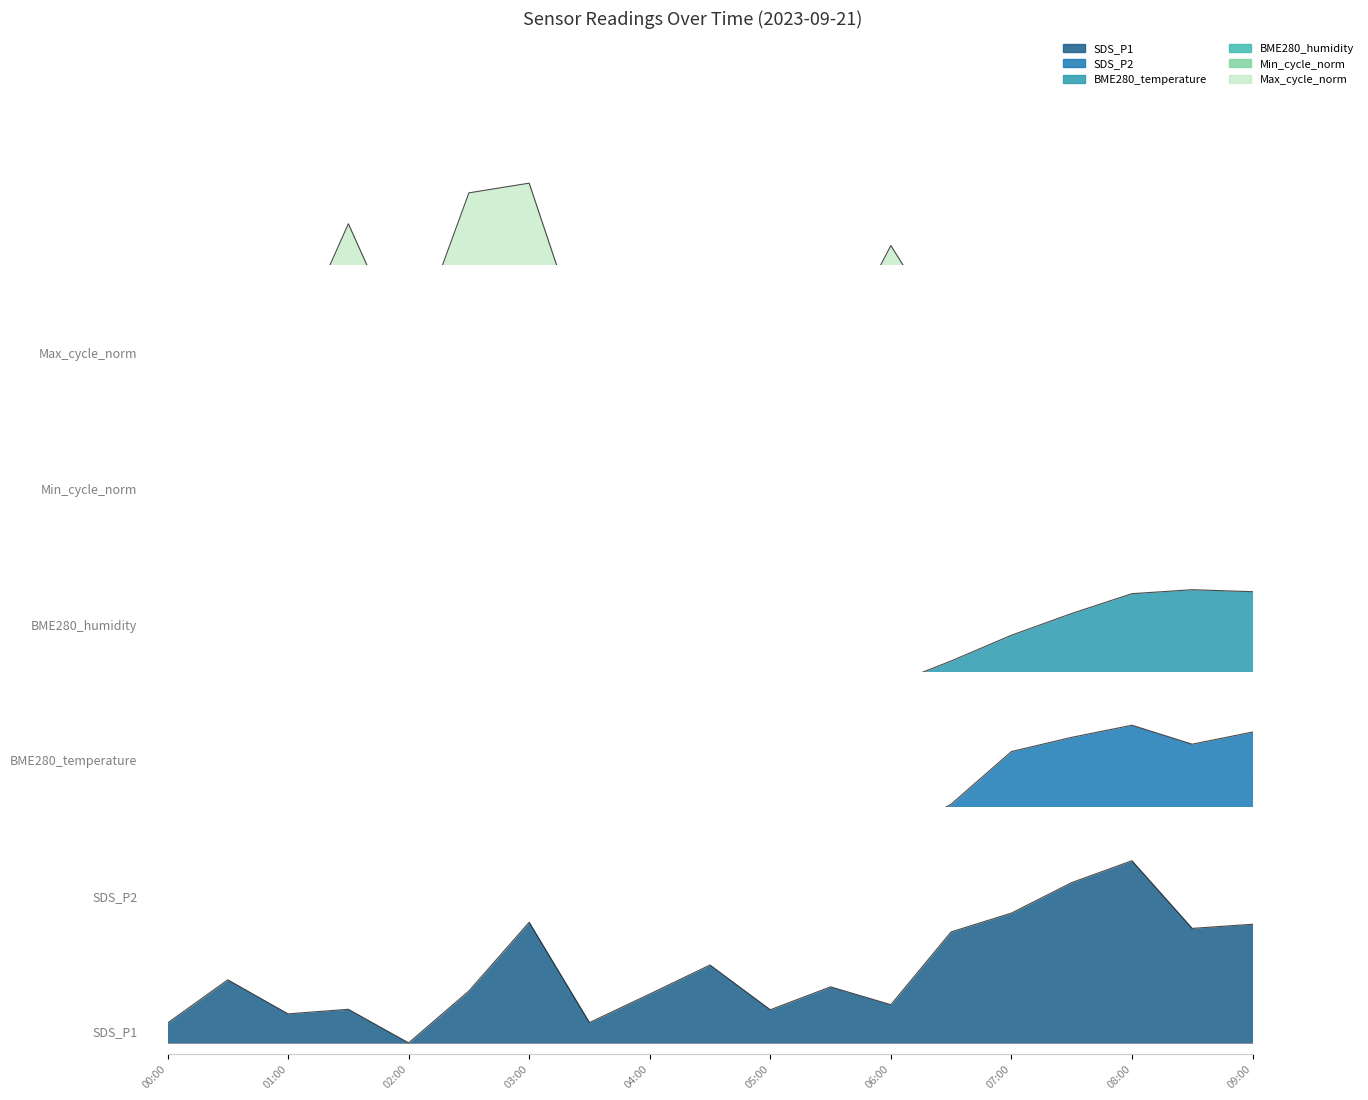

List the labels in order of SDS_P2 value, smallest first.

02:00, 04:30, 01:30, 02:30, 05:00, 04:00, 00:00, 03:30, 03:00, 01:00, 00:30, 05:30, 06:00, 06:30, 07:00, 08:30, 07:30, 09:00, 08:00